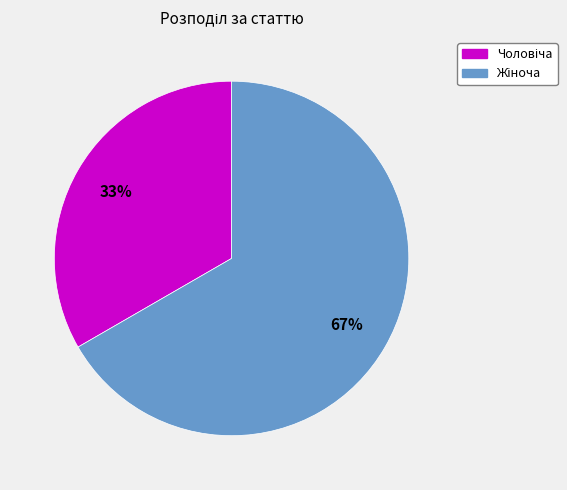

Is there any slice that represents more than half of the pie?

Yes